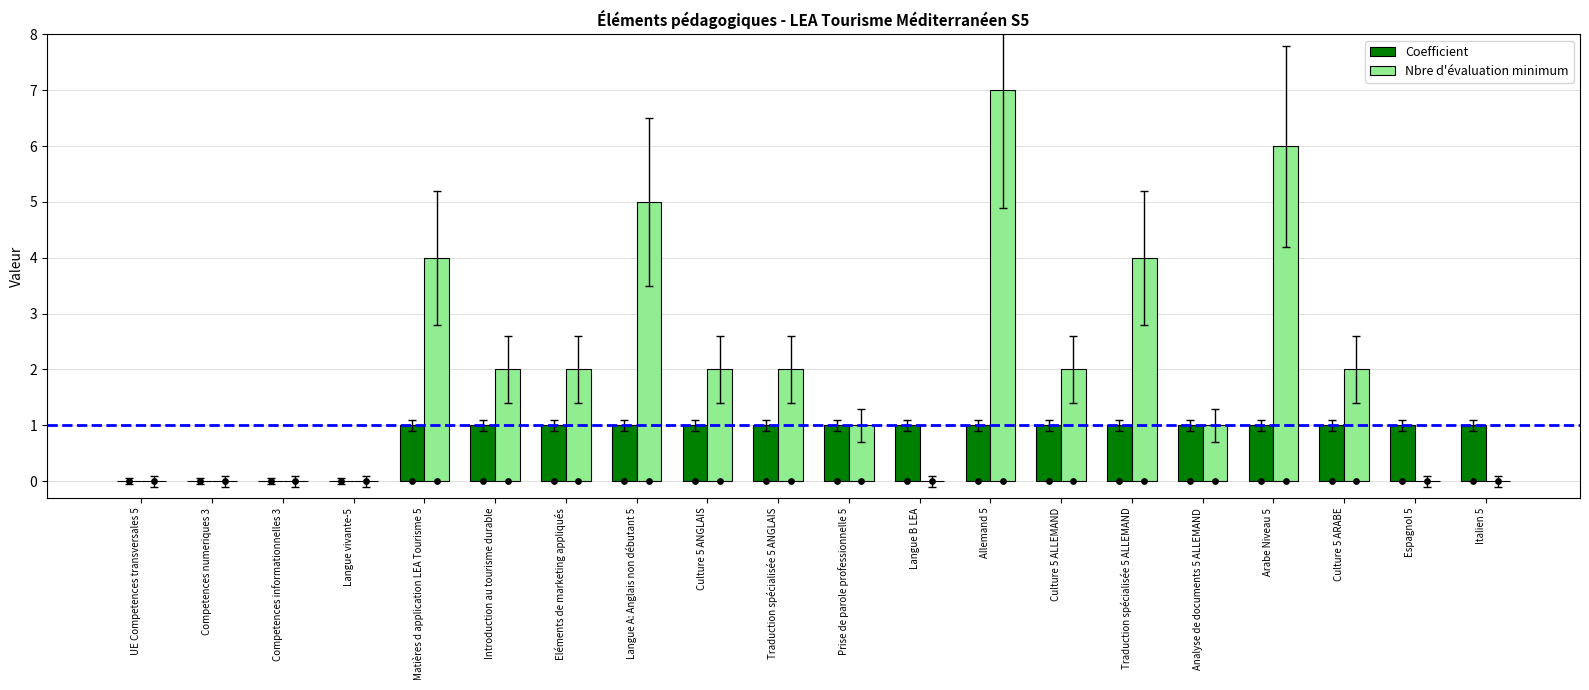

Which series contains the lowest Y value?

Coefficient